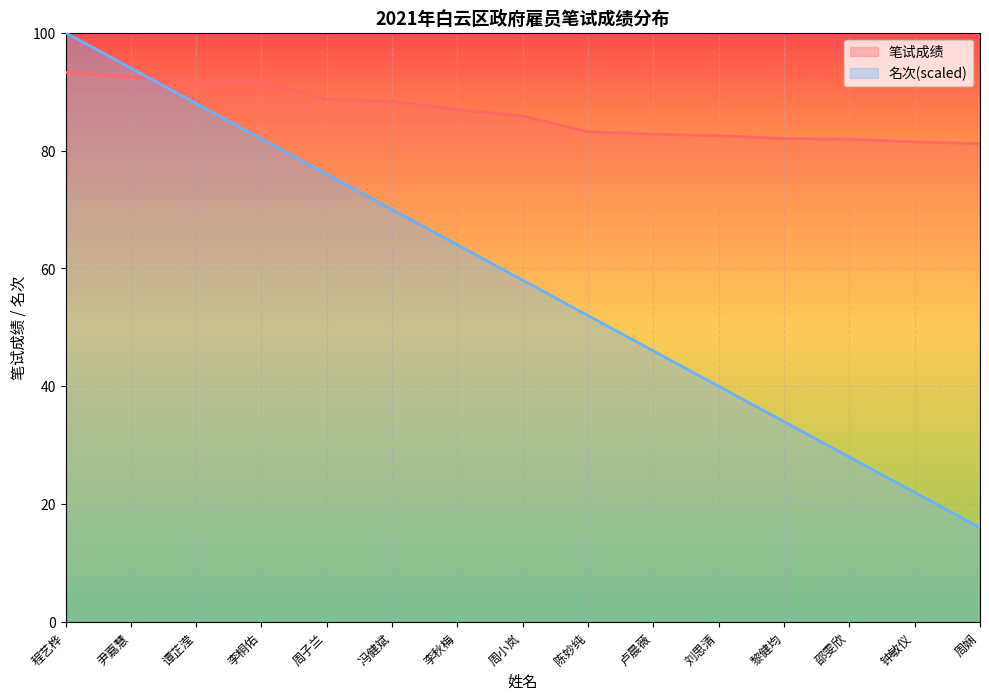

True or false: 名次(scaled)_line has more than 2 interior local peaks.

False